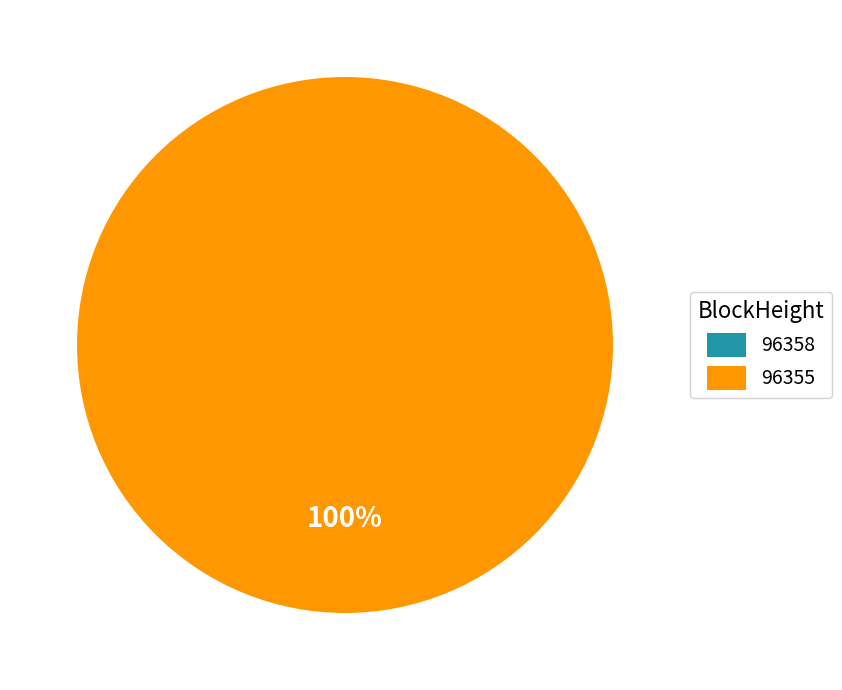

Combined, what portion of the pie is 96355 and 96358?

100.0%